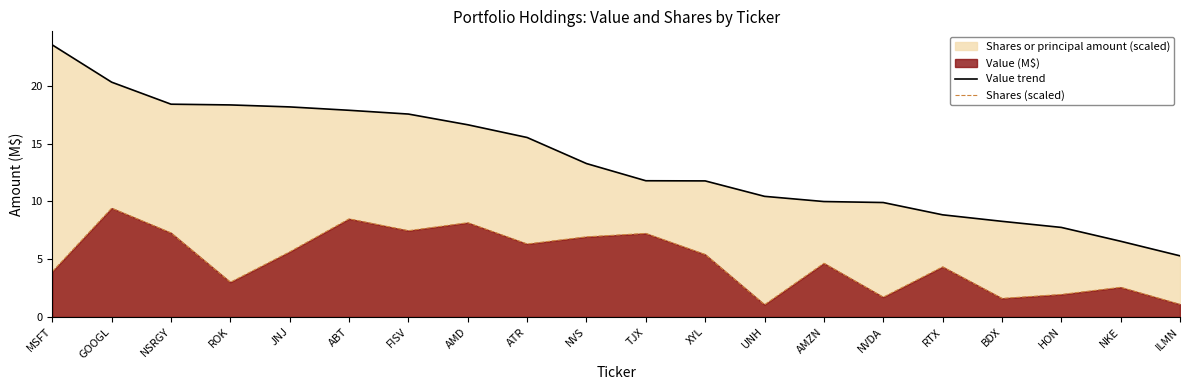

Where is Shares (scaled) nearest to the value 5?

AMZN